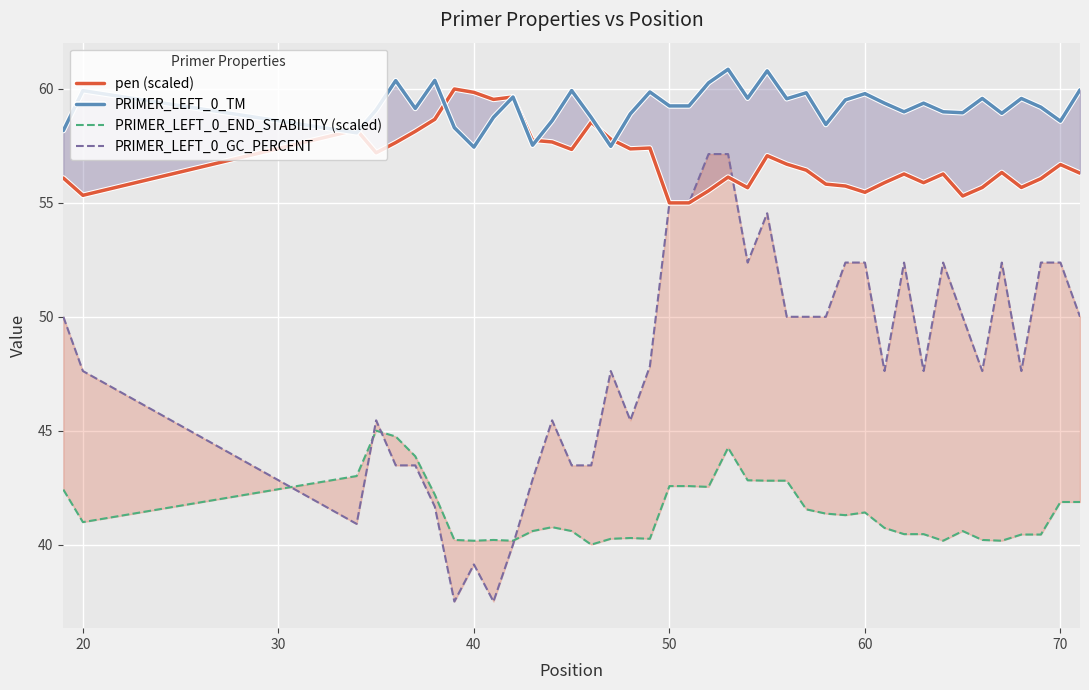

What are all the series names shown in the legend?

pen (scaled), PRIMER_LEFT_0_TM, PRIMER_LEFT_0_END_STABILITY (scaled), PRIMER_LEFT_0_GC_PERCENT